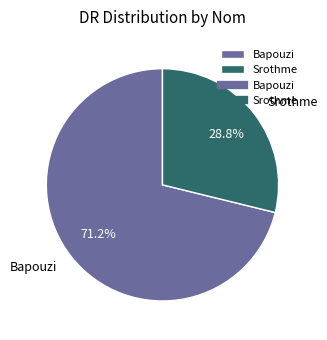

Which category has the biggest portion of the pie?

Bapouzi